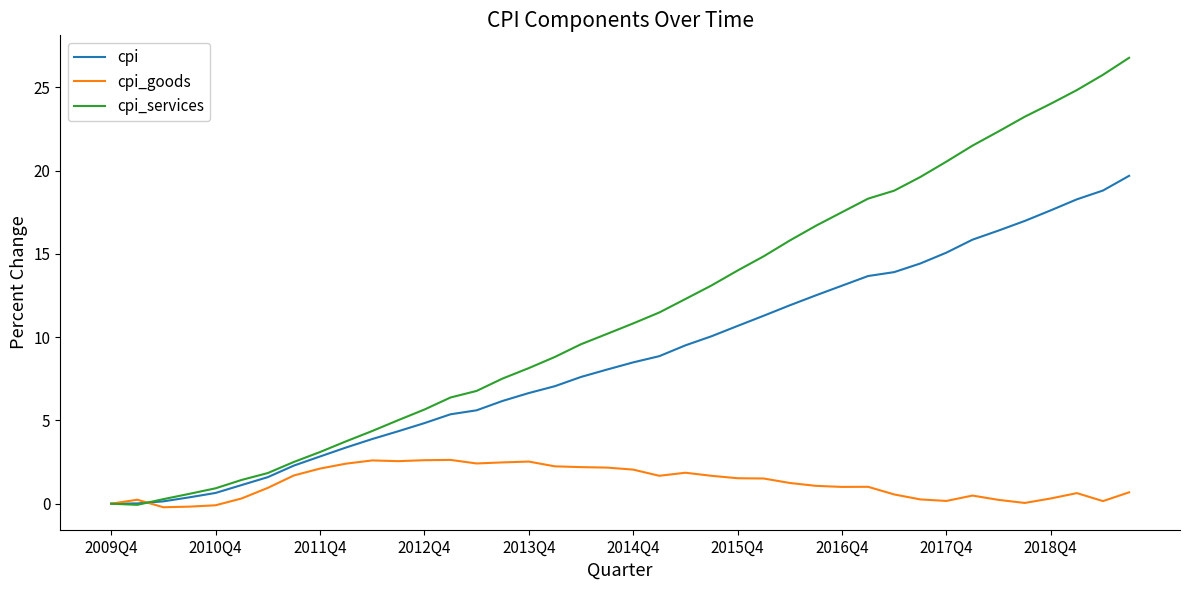

What is the maximum value shown in the chart?

26.8